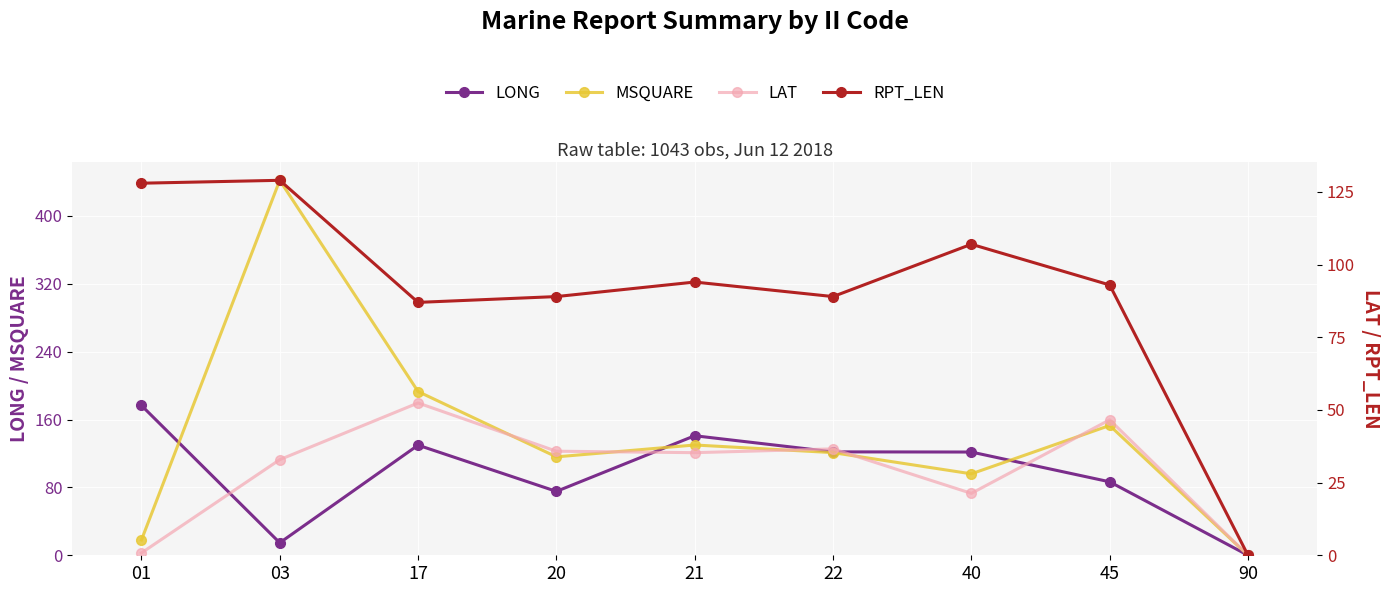

Is the value of RPT_LEN at 40 greater than the value of MSQUARE at 01?

Yes